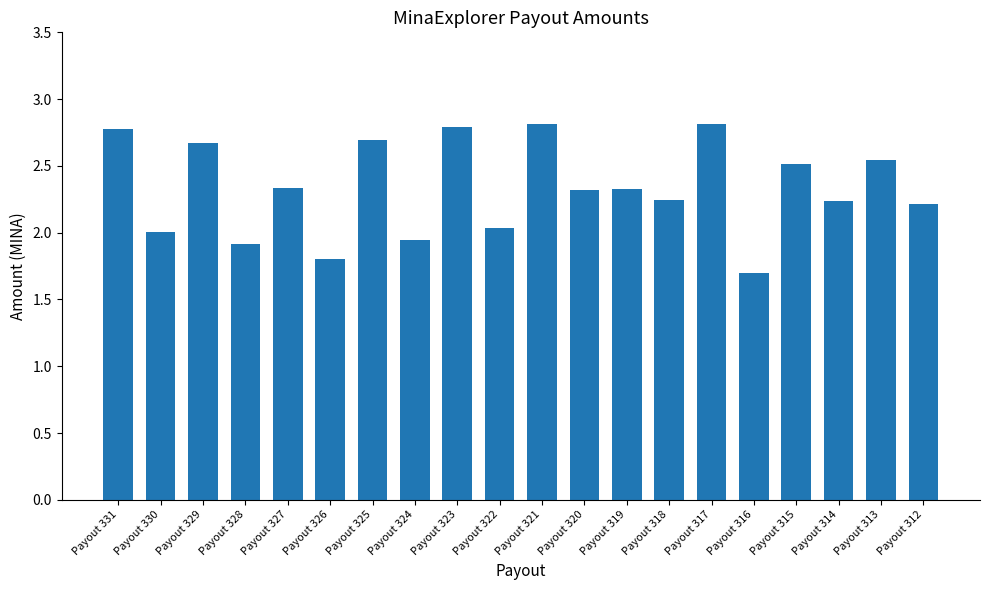

The value at Payout 317 is 2.8. True or false?

True